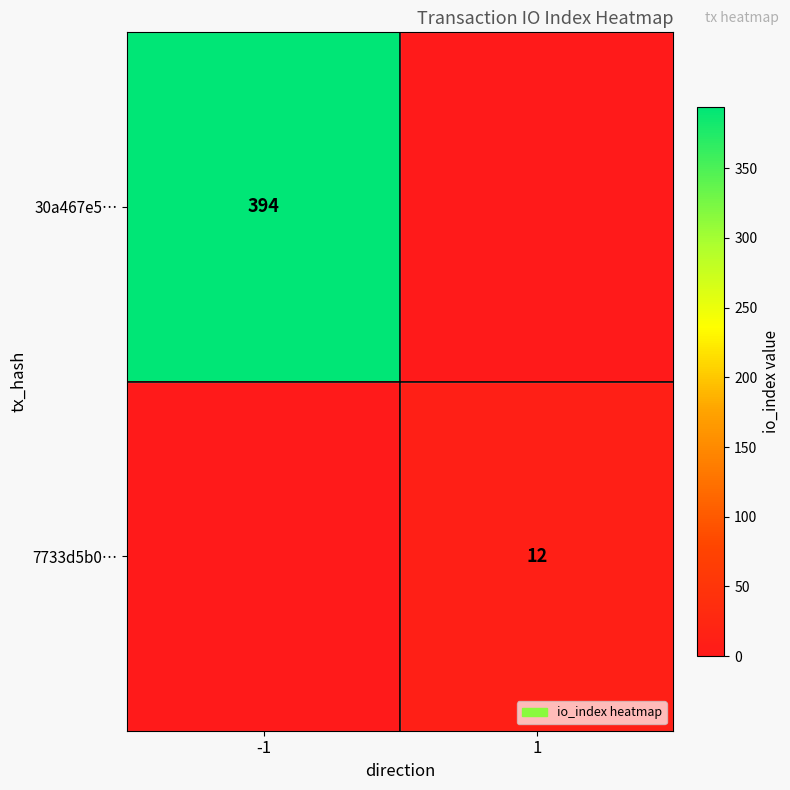

The value of 30a467e5… at -1 is 643. True or false?

False